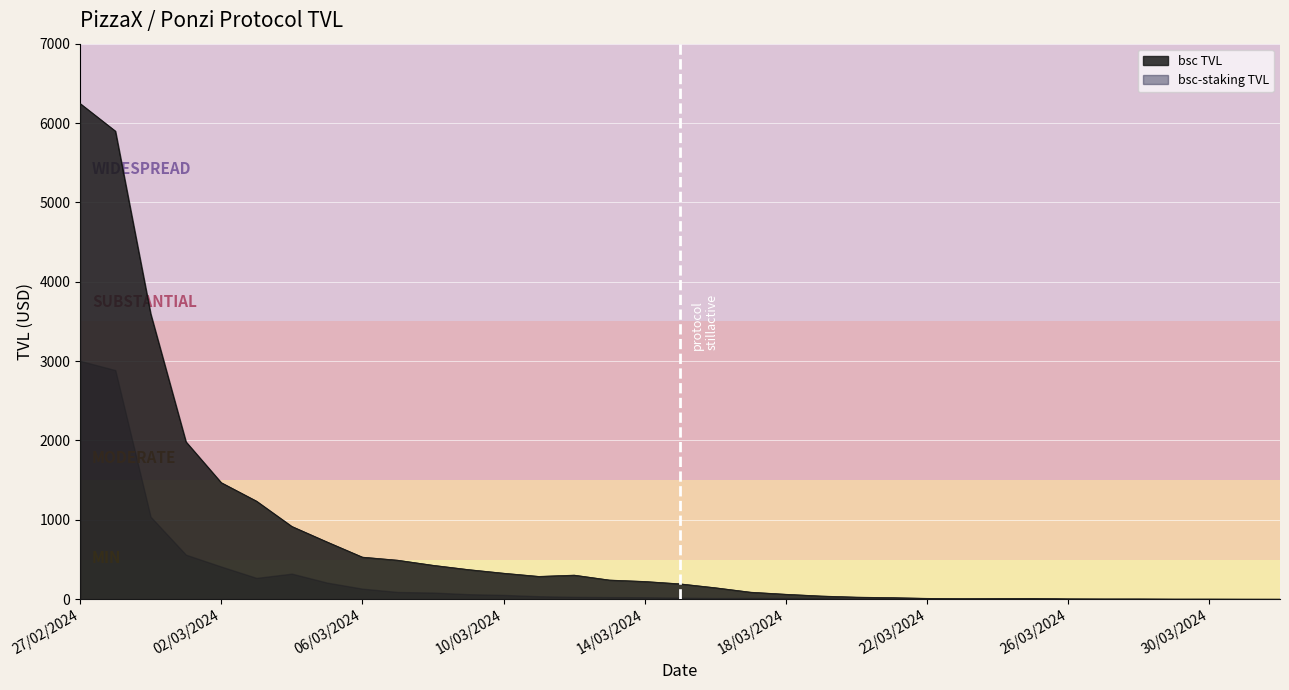

What is the total value across all series at 06/03/2024?

663.9